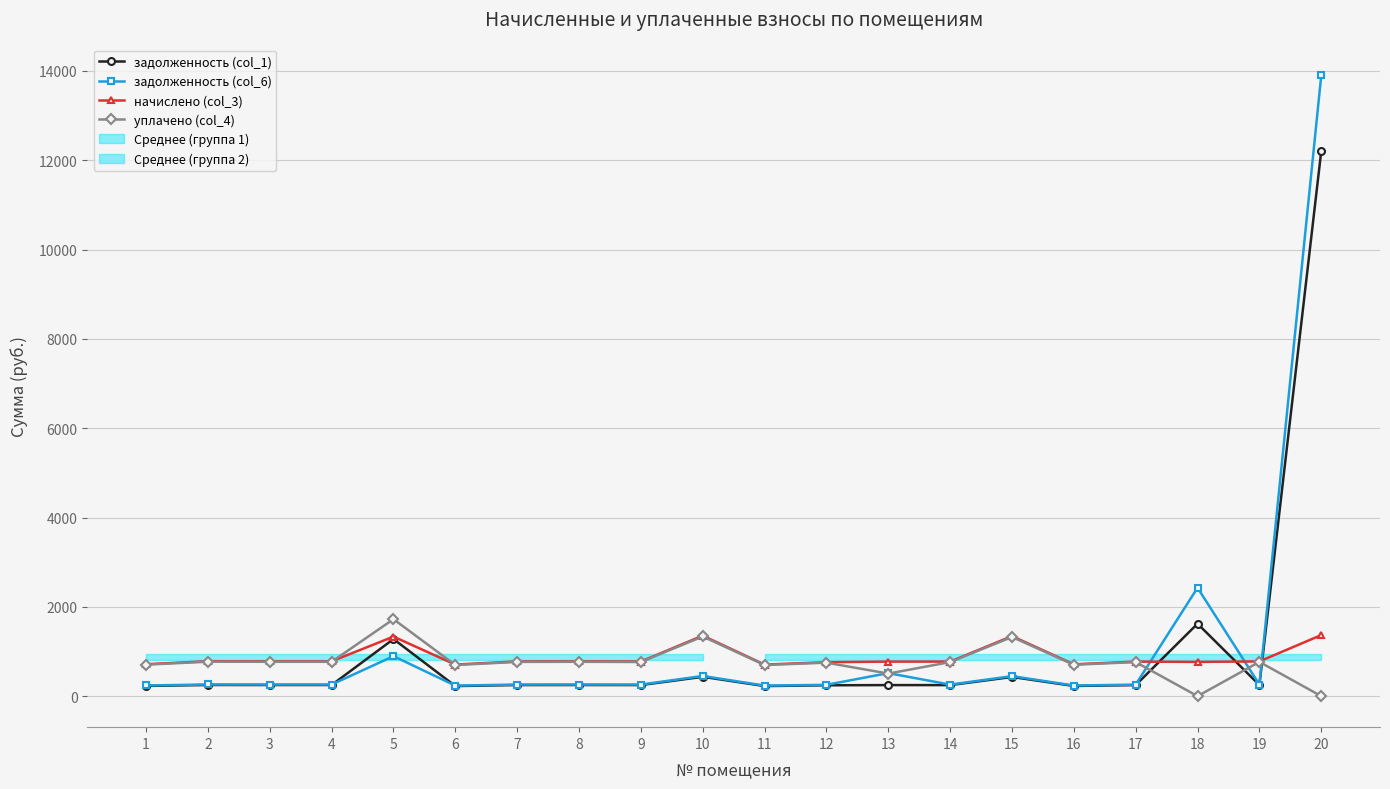

What value does the задолженность (col_1) series have at 4?

249.1